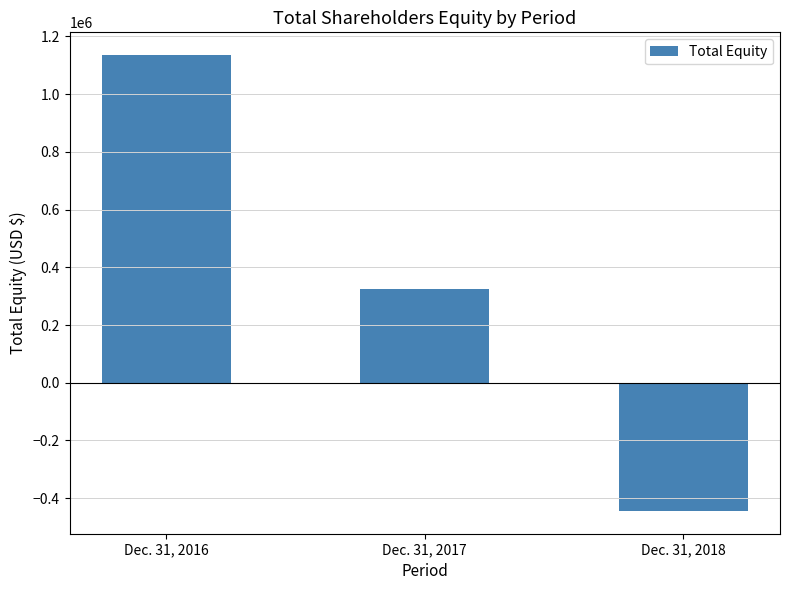

Does the chart contain stacked bars?

No